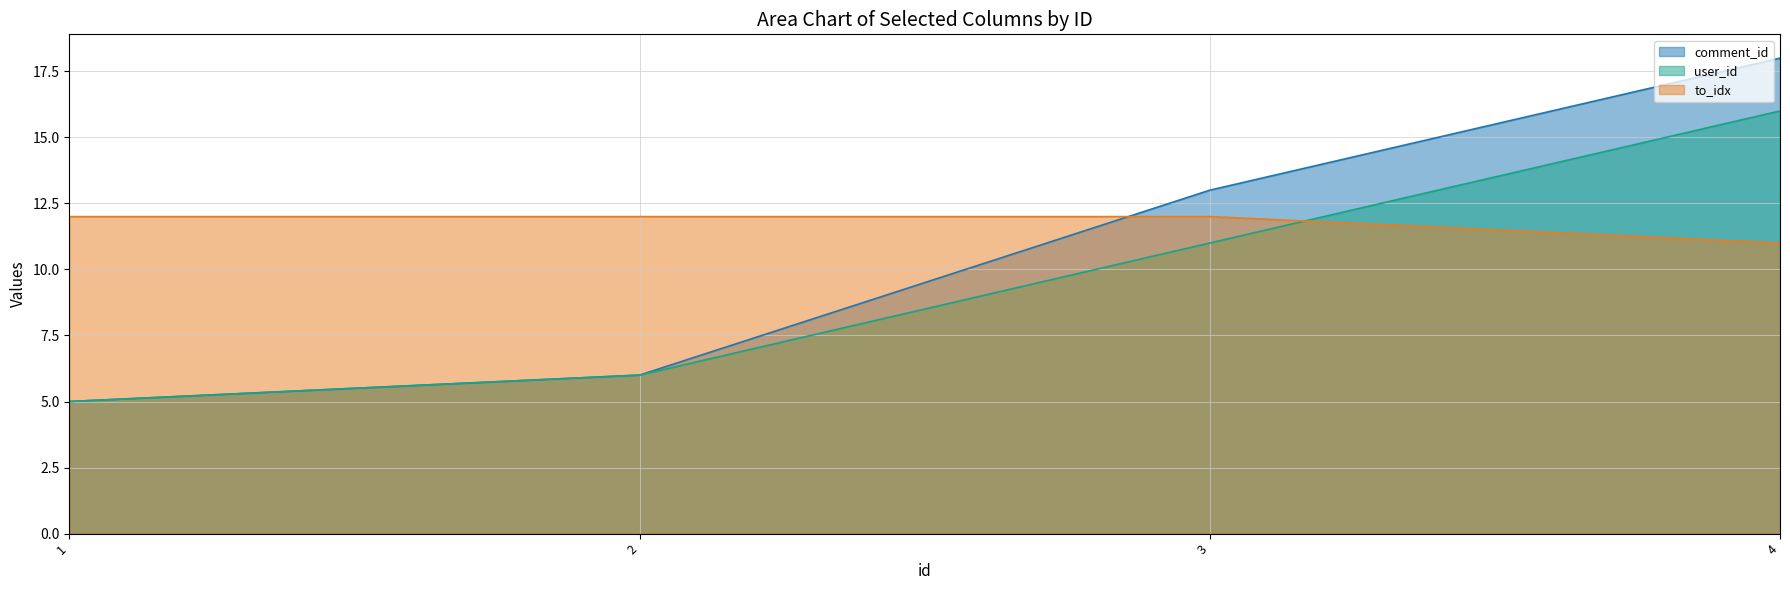

What are all the series names shown in the legend?

comment_id, user_id, to_idx